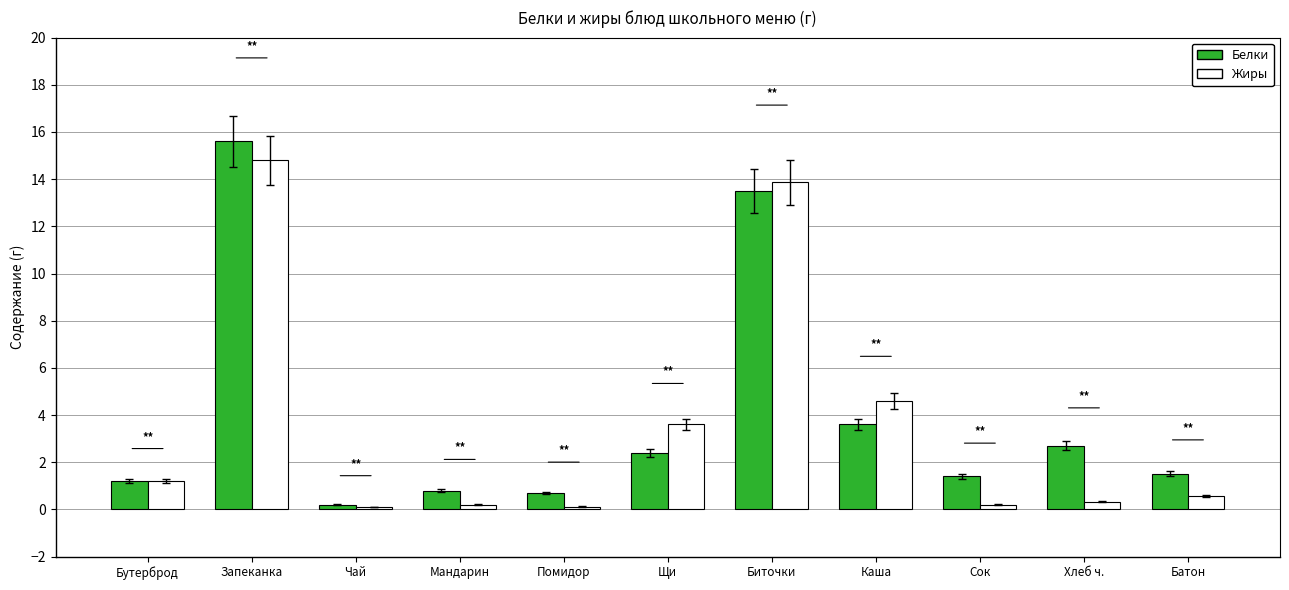

How many bars are there in total?

22